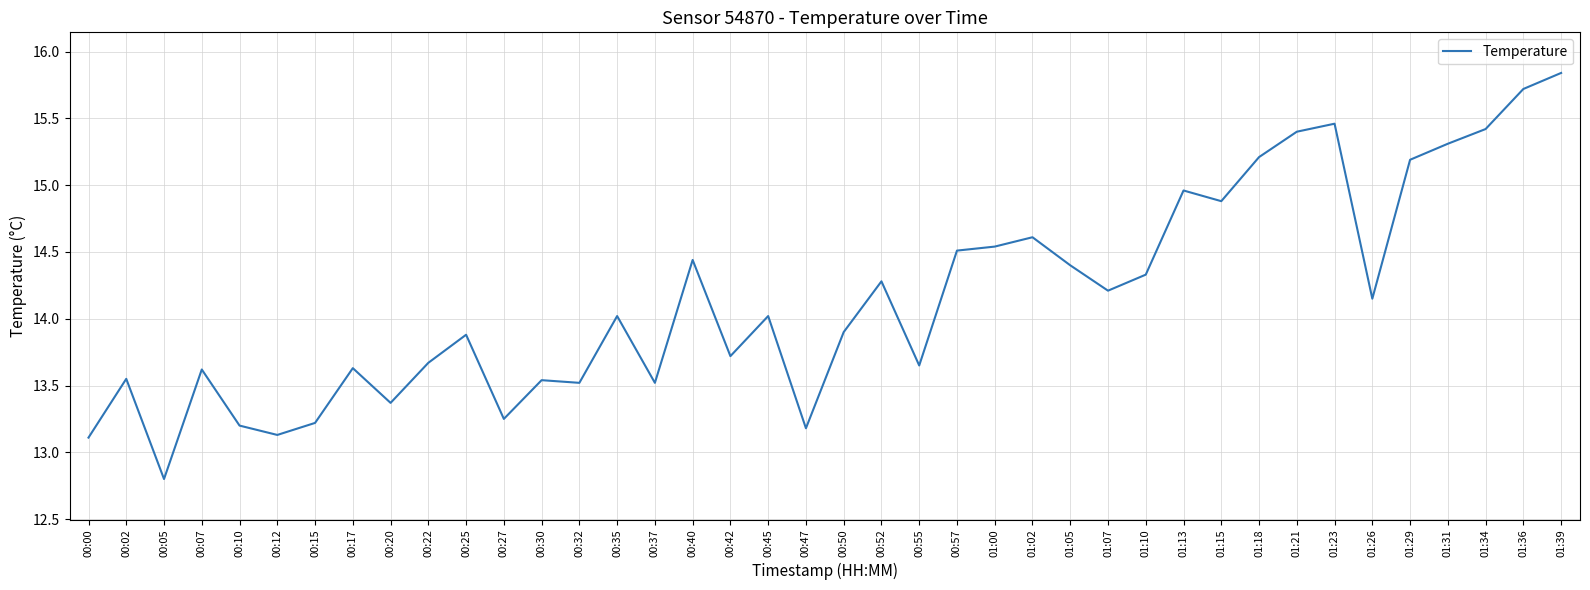

What is the ratio of the value at 01:26 to the value at 00:25?

1.0